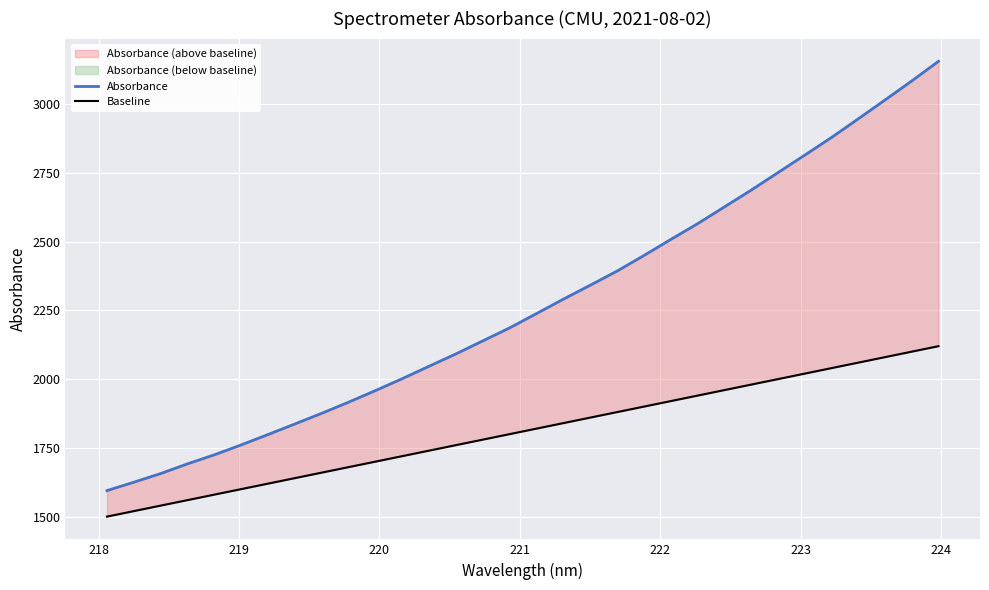

Rank the series by their maximum value, from lowest to highest.

Baseline, Absorbance